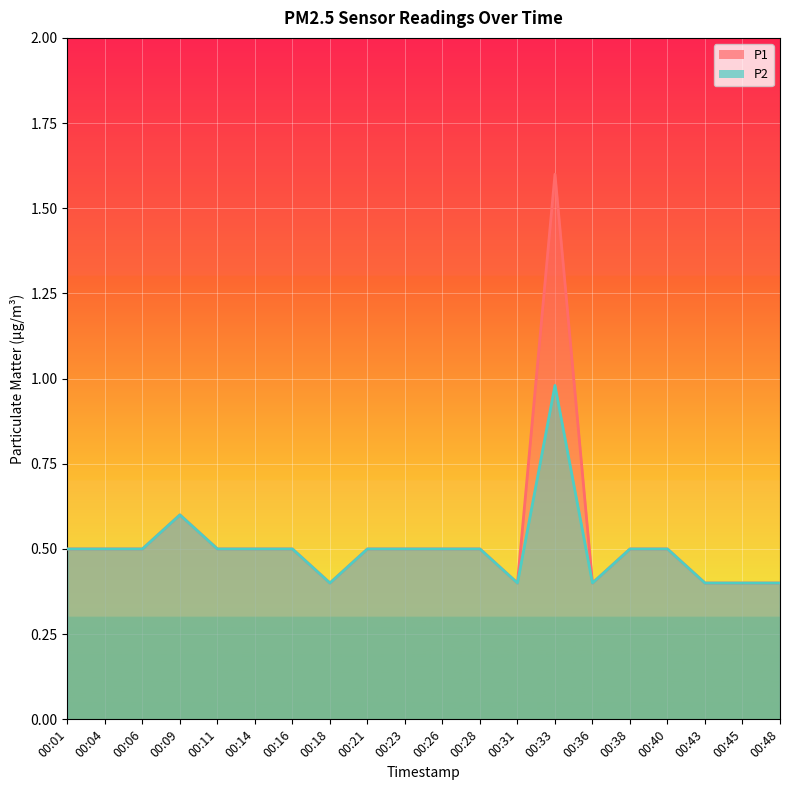

Rank the categories by P2 value from lowest to highest.

00:18, 00:31, 00:36, 00:43, 00:45, 00:48, 00:01, 00:04, 00:06, 00:11, 00:14, 00:16, 00:21, 00:23, 00:26, 00:28, 00:38, 00:40, 00:09, 00:33